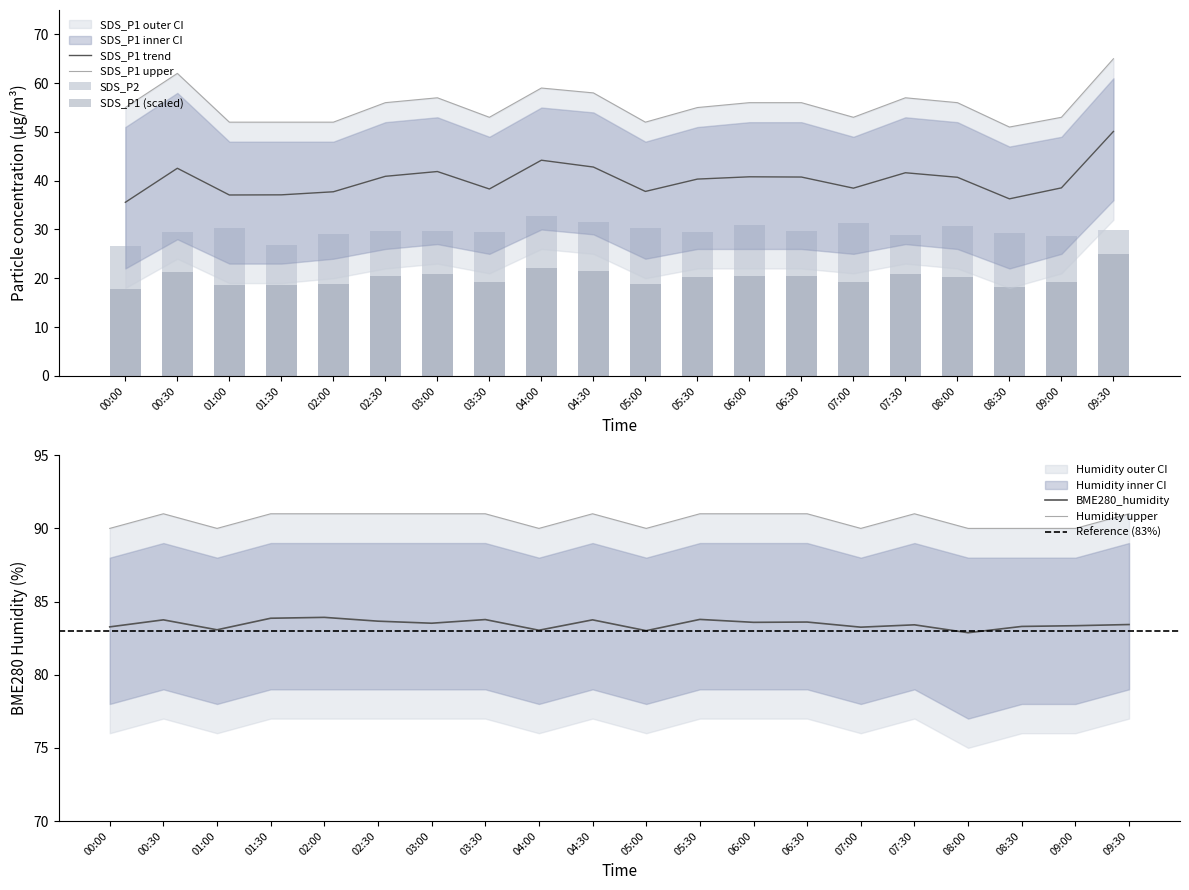

What is the minimum value shown in the chart?

26.6